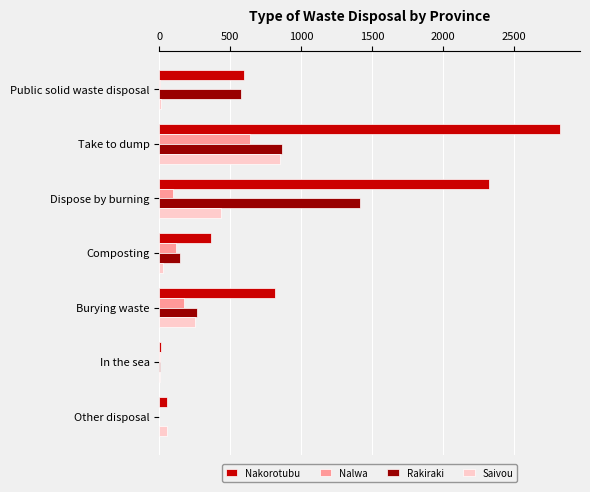

At which category is the sum across all series the highest?

Take to dump